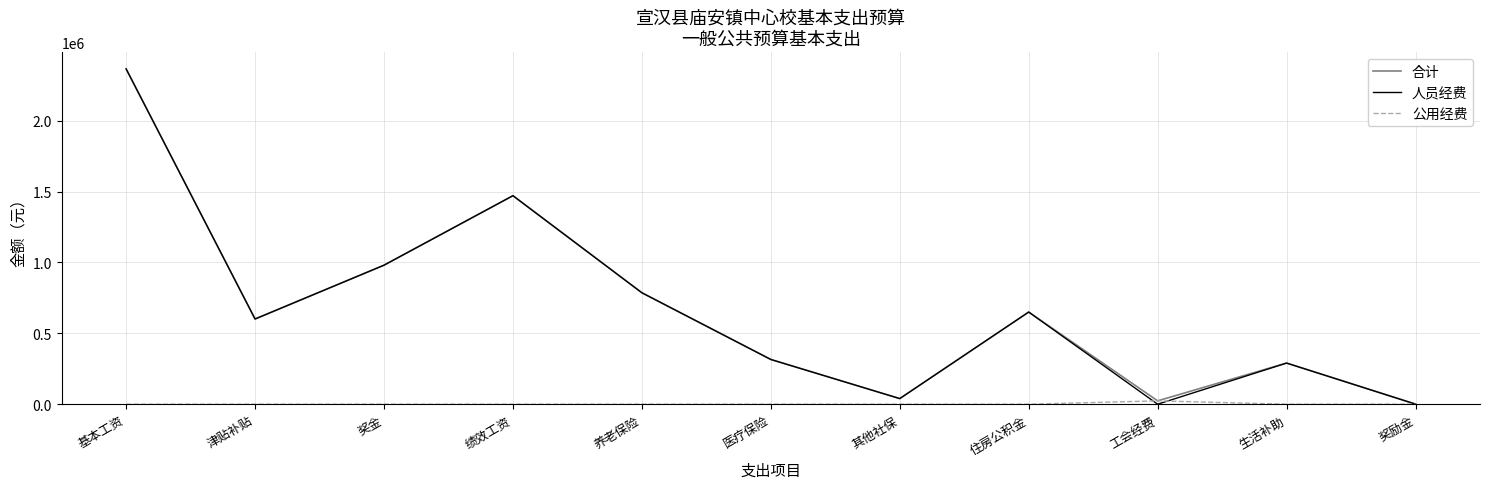

Between 津贴补贴 and 工会经费, which series saw the biggest shift?

人员经费